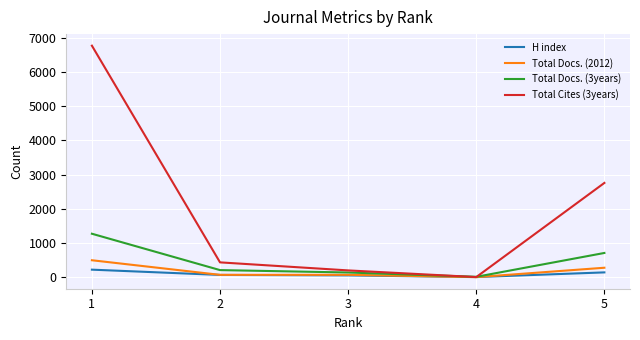

At how many categories does at least one series exceed 1438?

2